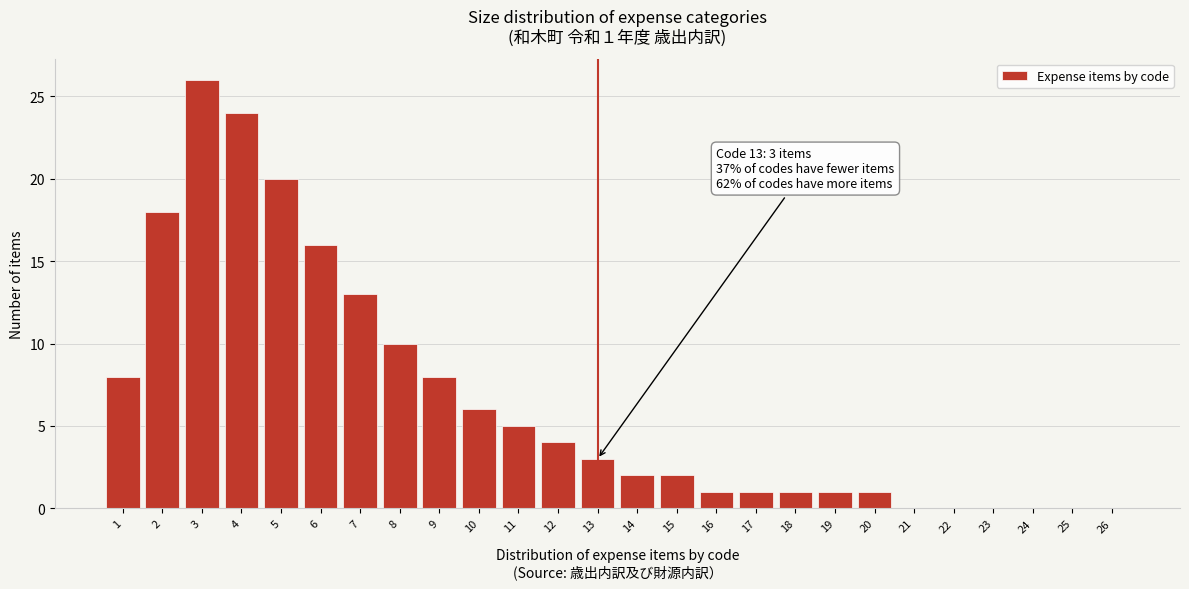

Reading left to right, what are all the values shown in this chart?

1=8	2=18	3=26	4=24	5=20	6=16	7=13	8=10	9=8	10=6	11=5	12=4	13=3	14=2	15=2	16=1	17=1	18=1	19=1	20=1	21=0	22=0	23=0	24=0	25=0	26=0